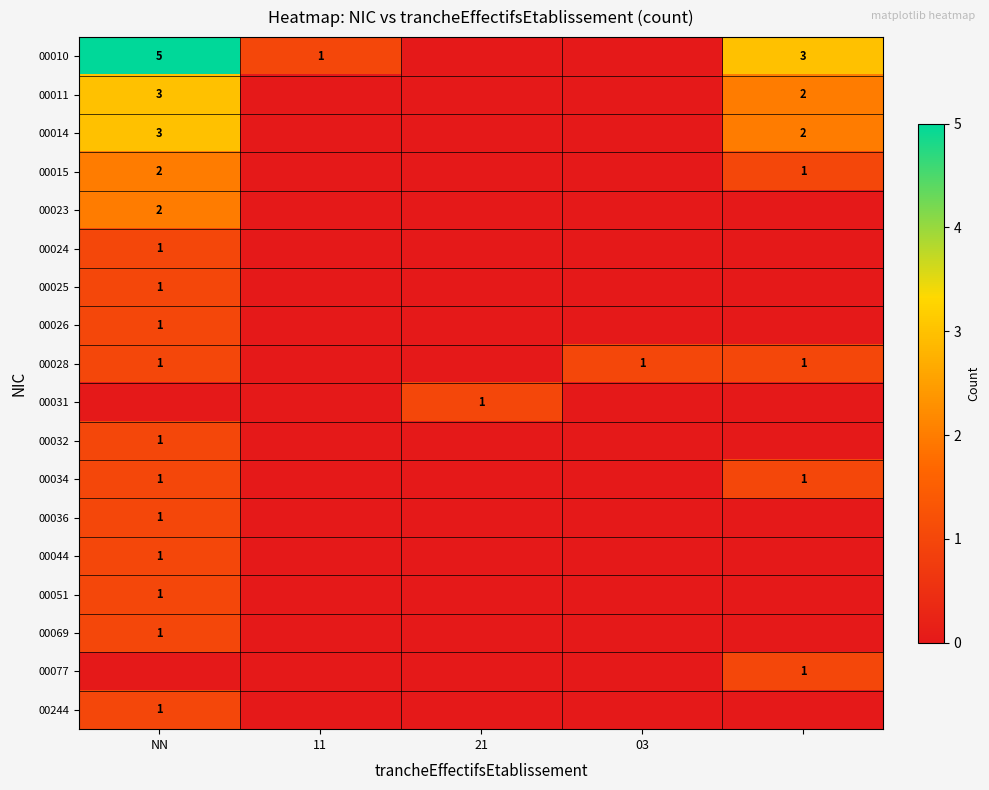

The 00032 series shows 0 at NN. True or false?

False